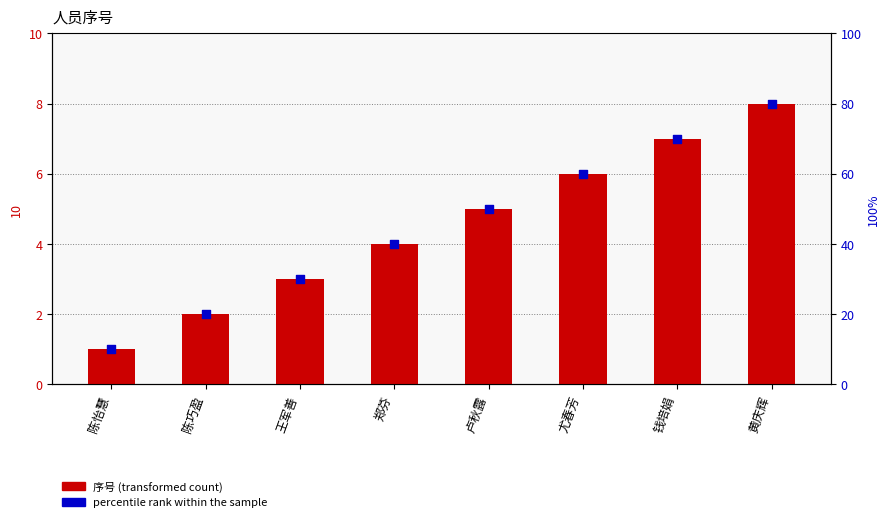

Is the value of percentile rank within the sample at 黄庆辉 greater than the value of 序号 (transformed count) at 尤春芳?

Yes